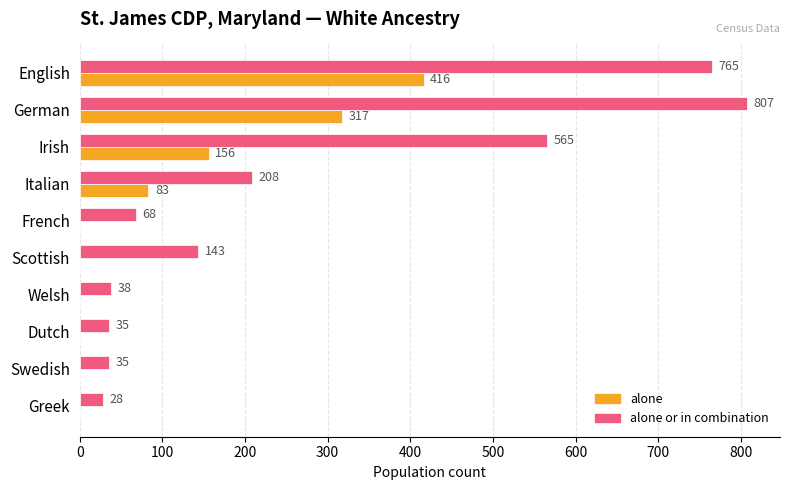

What is the approximate value of alone or in combination at Scottish?

143